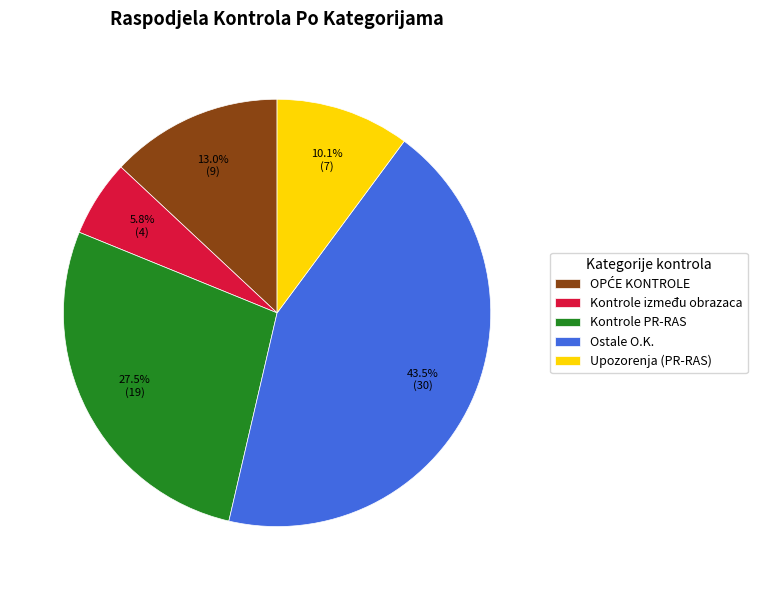

Which has a higher value, Ostale O.K. or Kontrole između obrazaca?

Ostale O.K.